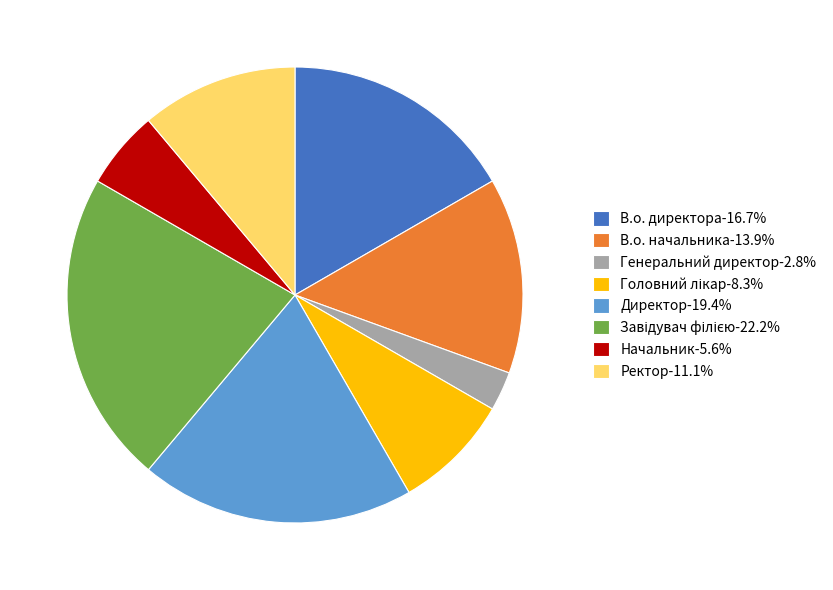

Count the number of slices in the pie.

8